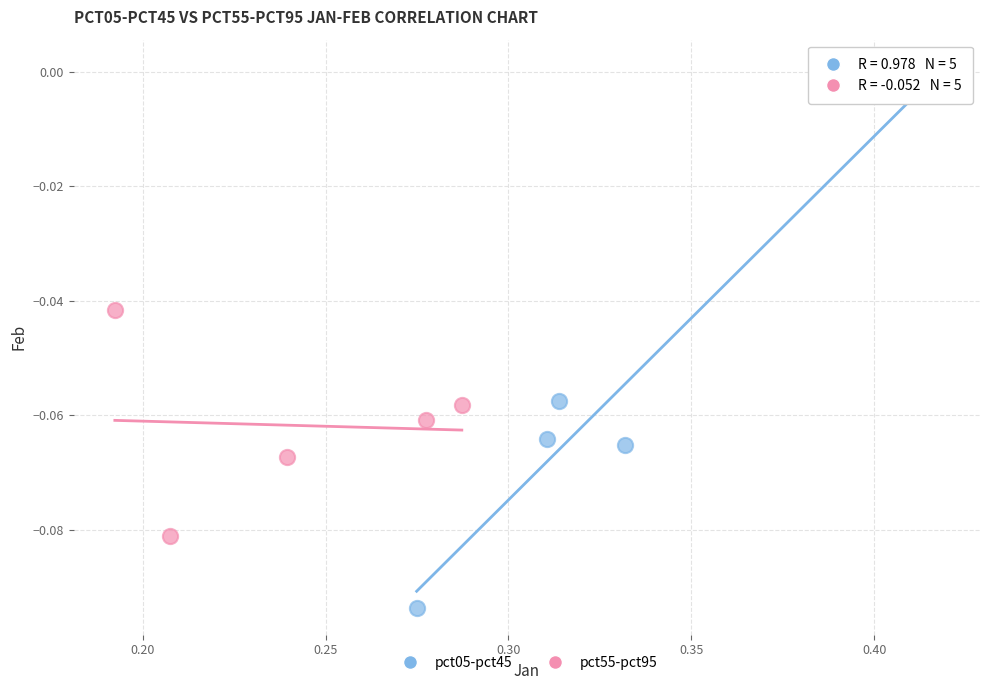

Which series reaches the minimum Y coordinate?

pct05-pct45